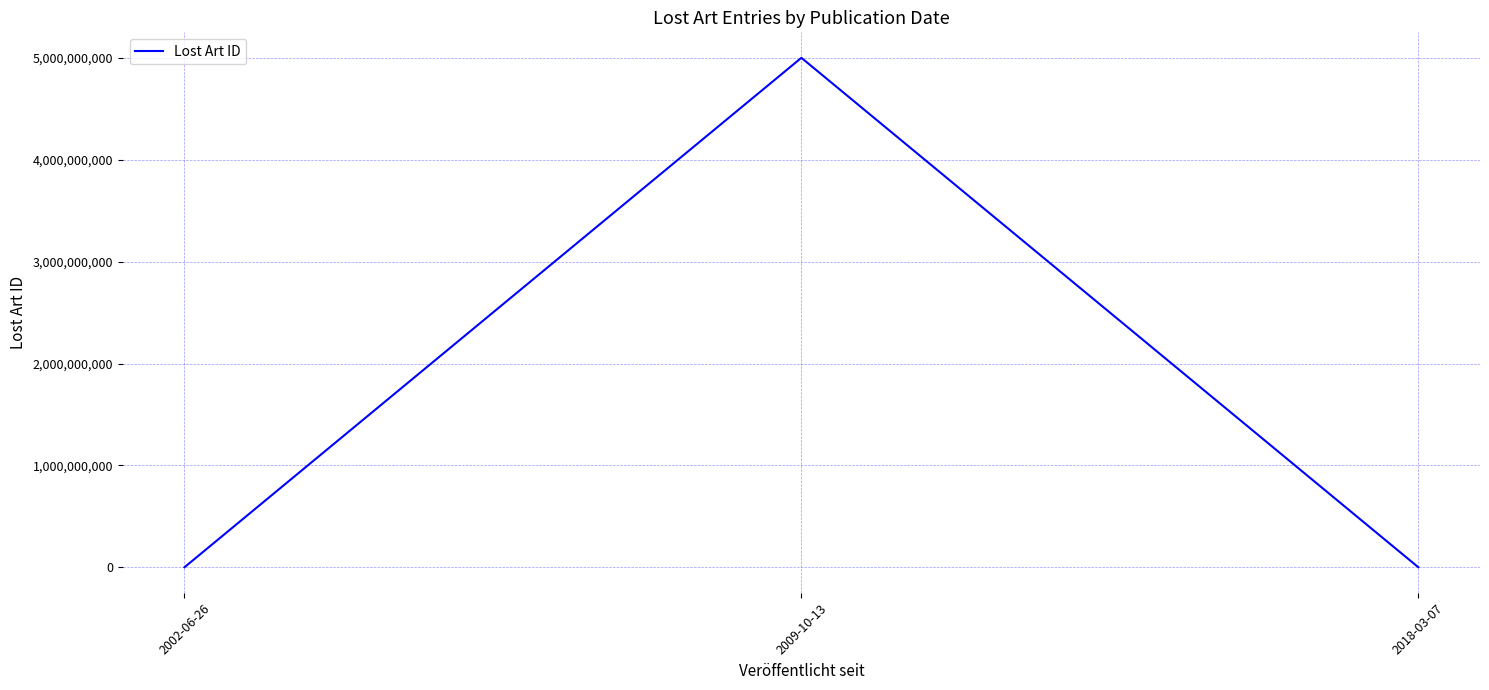

What is the average value?

1666949653